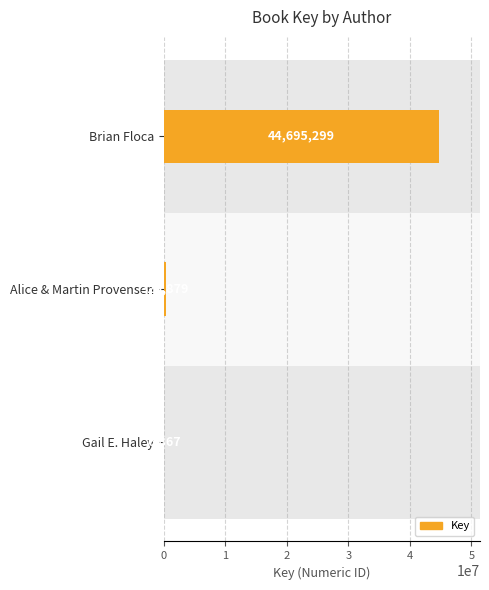

What is the greatest value displayed?

44695299